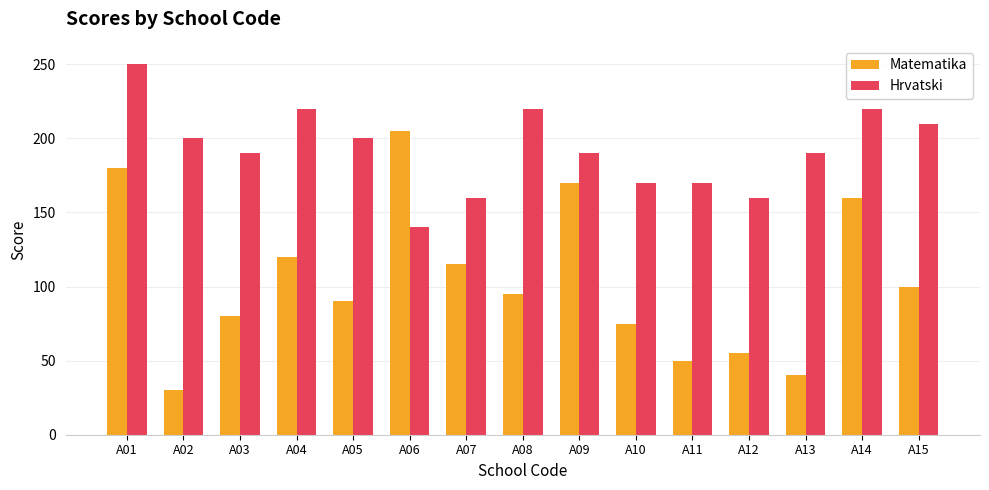

Where does the Matematika series first go above 95?

A01